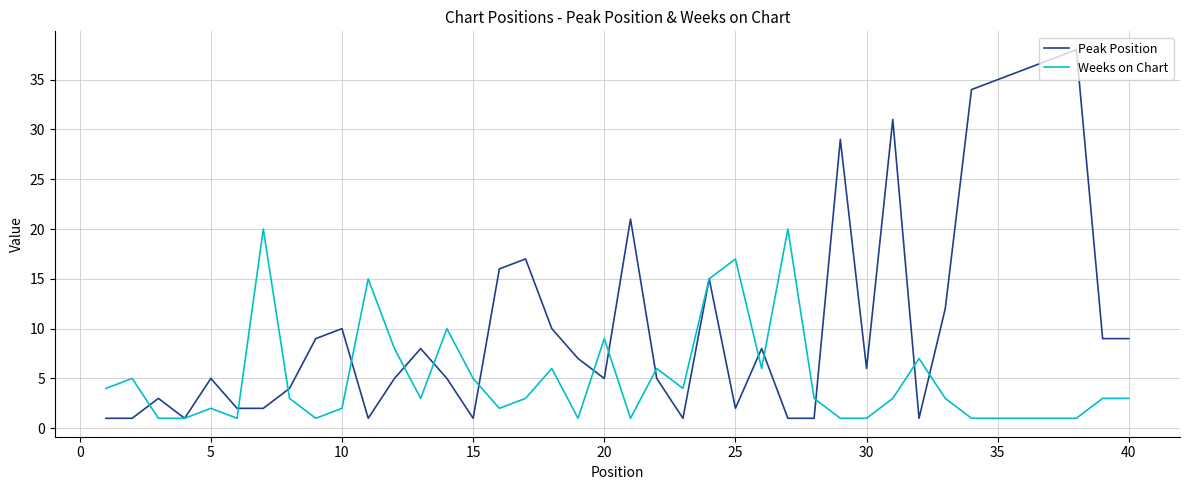

Does the chart have visible grid lines?

Yes